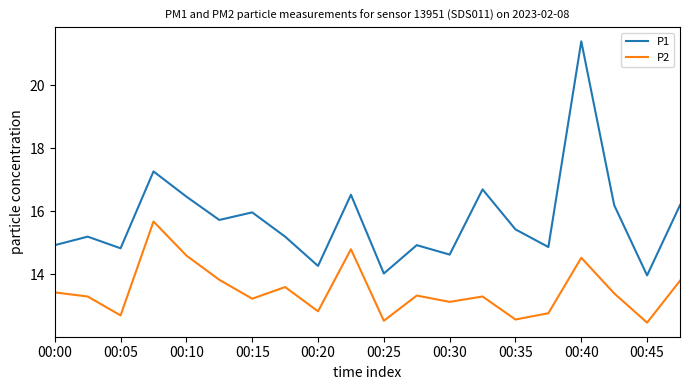

True or false: P1 and P2 cross at least once.

False